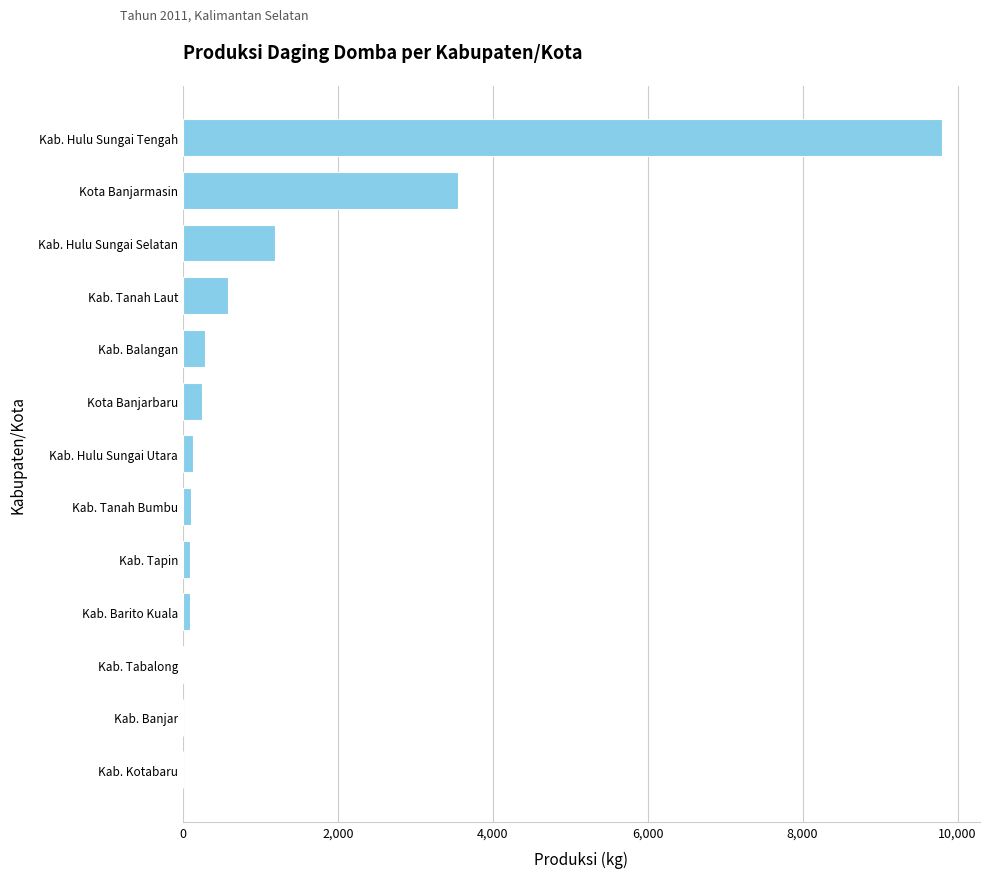

At which label is the value closest to 4900?

Kota Banjarmasin